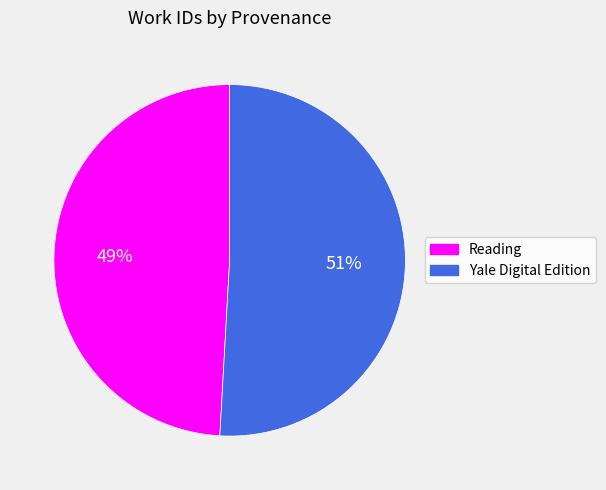

Is the sum of Yale Digital Edition and Reading greater than half?

Yes